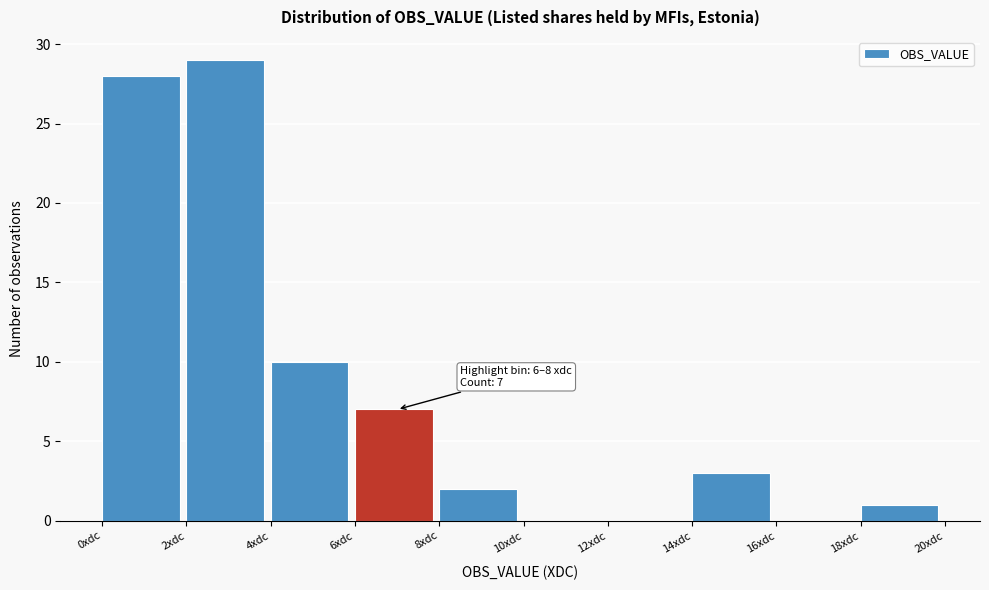

Over which range of the x-axis is the bar tallest?

2 to 4